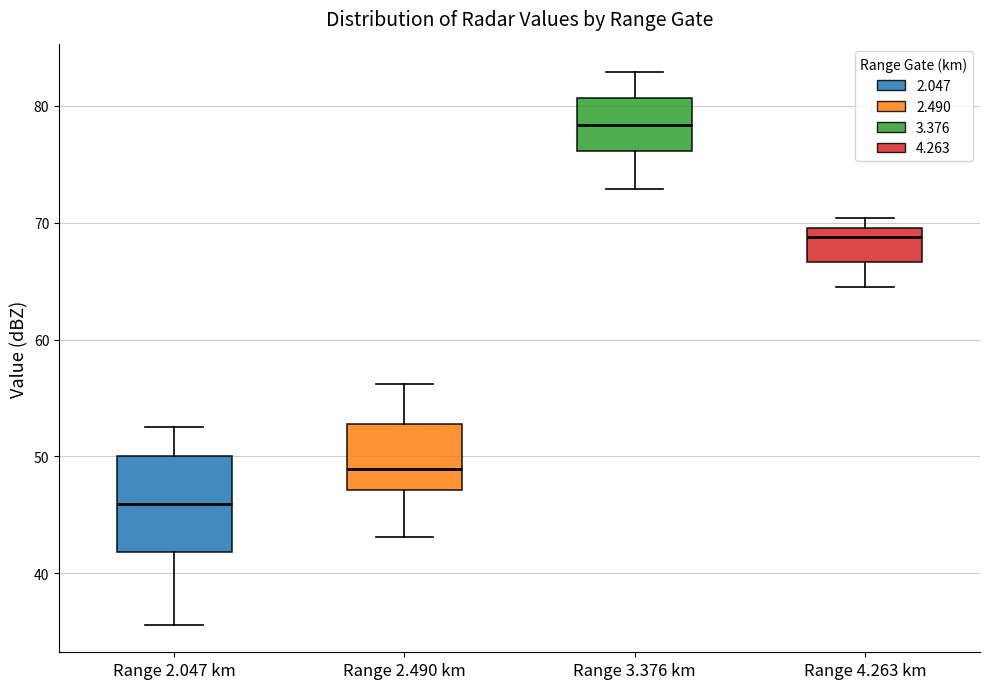

Reading left to right, read every box against the y-axis: the position of its median line, the range the box covers, and the ends of its whiskers. The values are not printed on the chart, so give them approximately, as read against the axis.

Range 2.047 km: median 46, box 42 to 50, whiskers 36 to 53
Range 2.490 km: median 49, box 47 to 53, whiskers 43 to 56
Range 3.376 km: median 78, box 76 to 81, whiskers 73 to 83
Range 4.263 km: median 69, box 67 to 70, whiskers 65 to 70 (just above the box's upper edge)